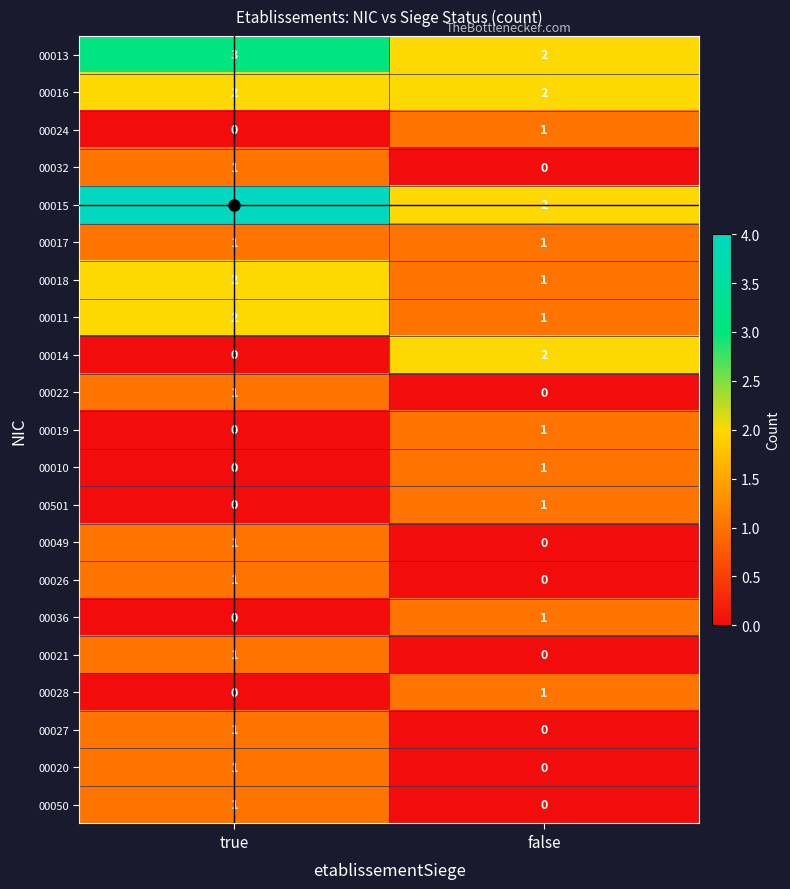

The value of 00011 at false is 0. True or false?

False